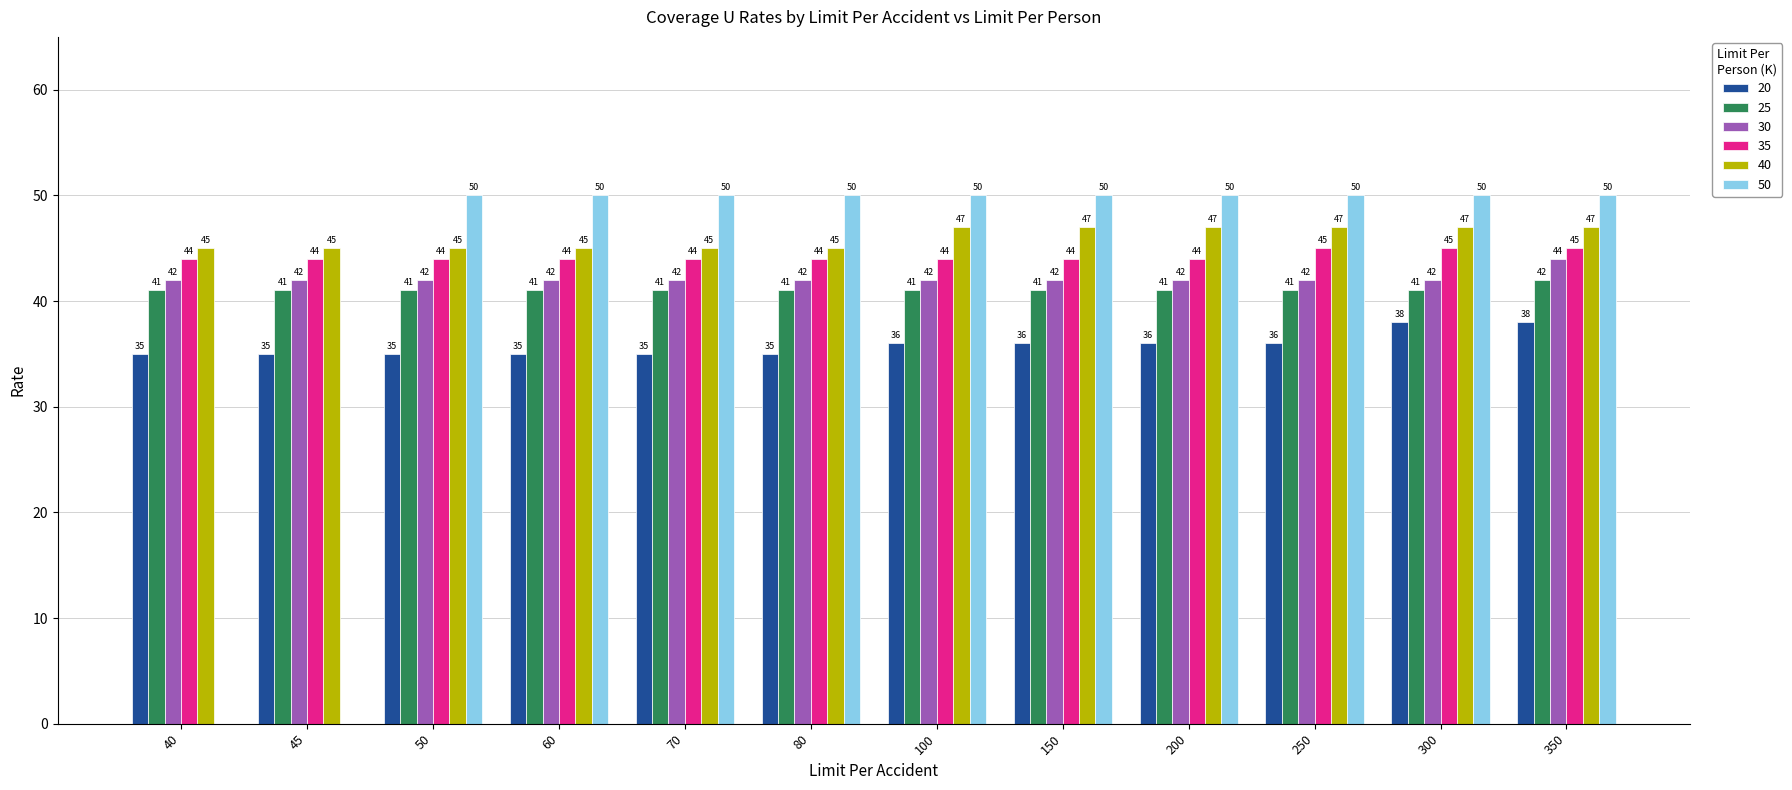

What is the spread (max minus min) of values at 300?

12